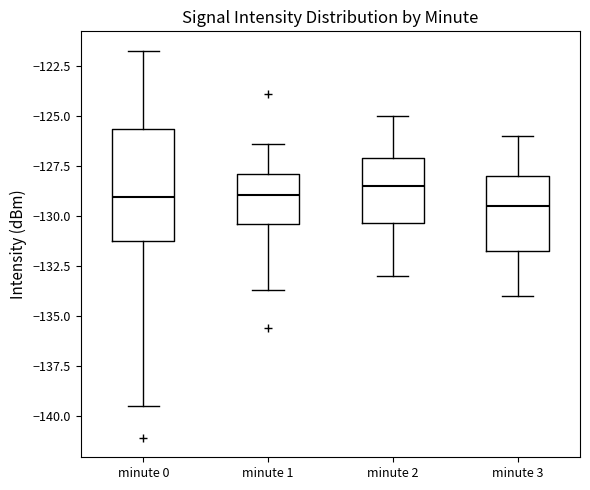

Reading left to right, transcribe this box plot: for each box, give where its median line is, the range the box spans, and where its two whiskers end, as read against the y-axis. The values are not printed on the chart, so give them approximately, as read against the axis.

minute 0: median -129.0, box -131.5 to -125.5, whiskers -139.5 to -122.0
minute 1: median -129.0, box -130.5 to -128.0, whiskers -133.5 to -126.5
minute 2: median -128.5, box -130.5 to -127.0, whiskers -133.0 to -125.0
minute 3: median -129.5, box -131.5 to -128.0, whiskers -134.0 to -126.0